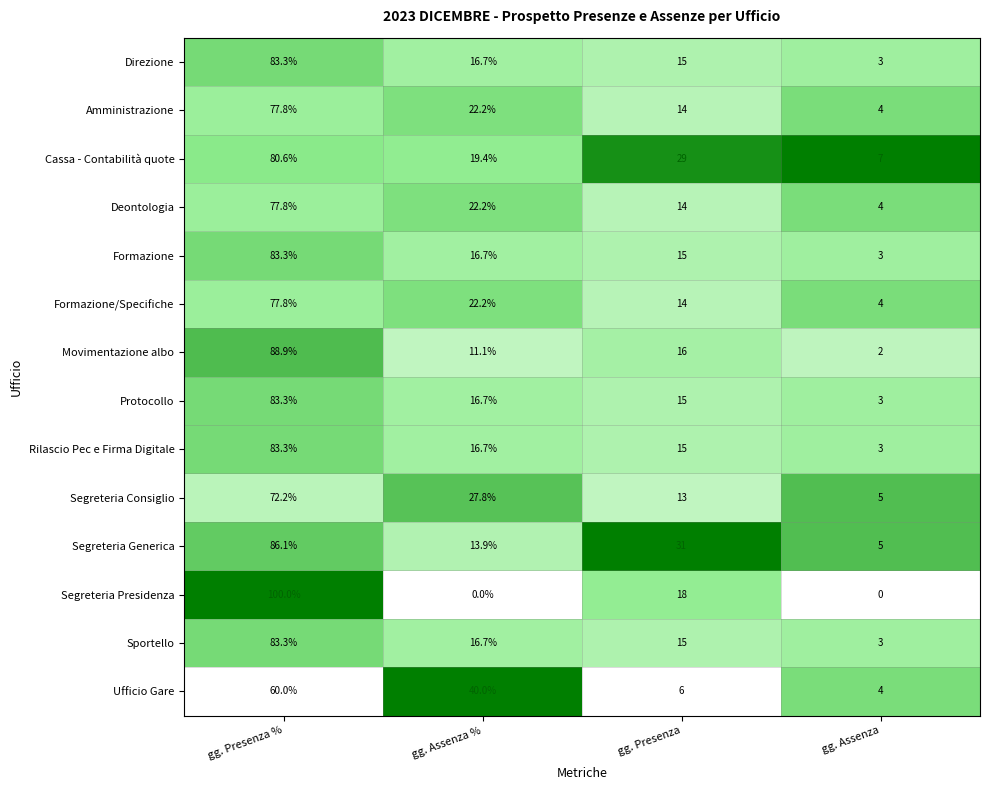

Is the value of Segreteria Generica at gg. Assenza % greater than the value of Segreteria Presidenza at gg. Presenza?

No